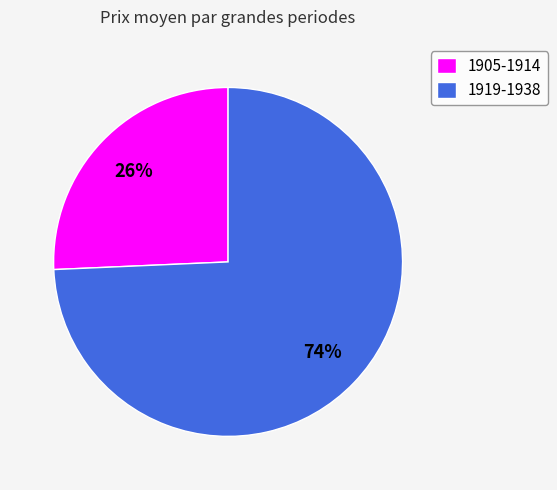

Rank the categories by value from highest to lowest.

1919-1938, 1905-1914